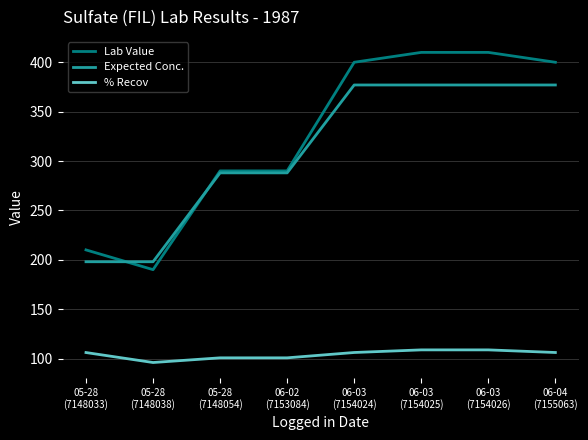

What is the average value of the % Recov series?

104.1